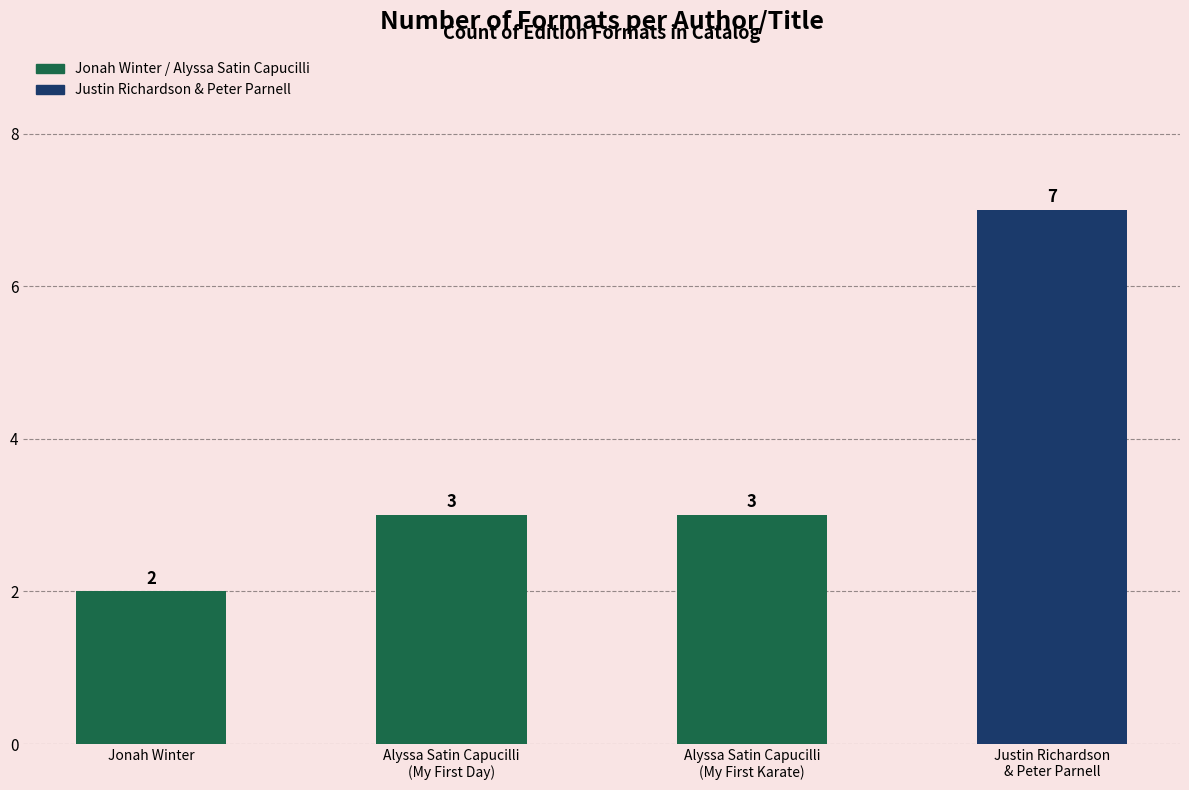

What is the difference between the second highest and minimum values?

1